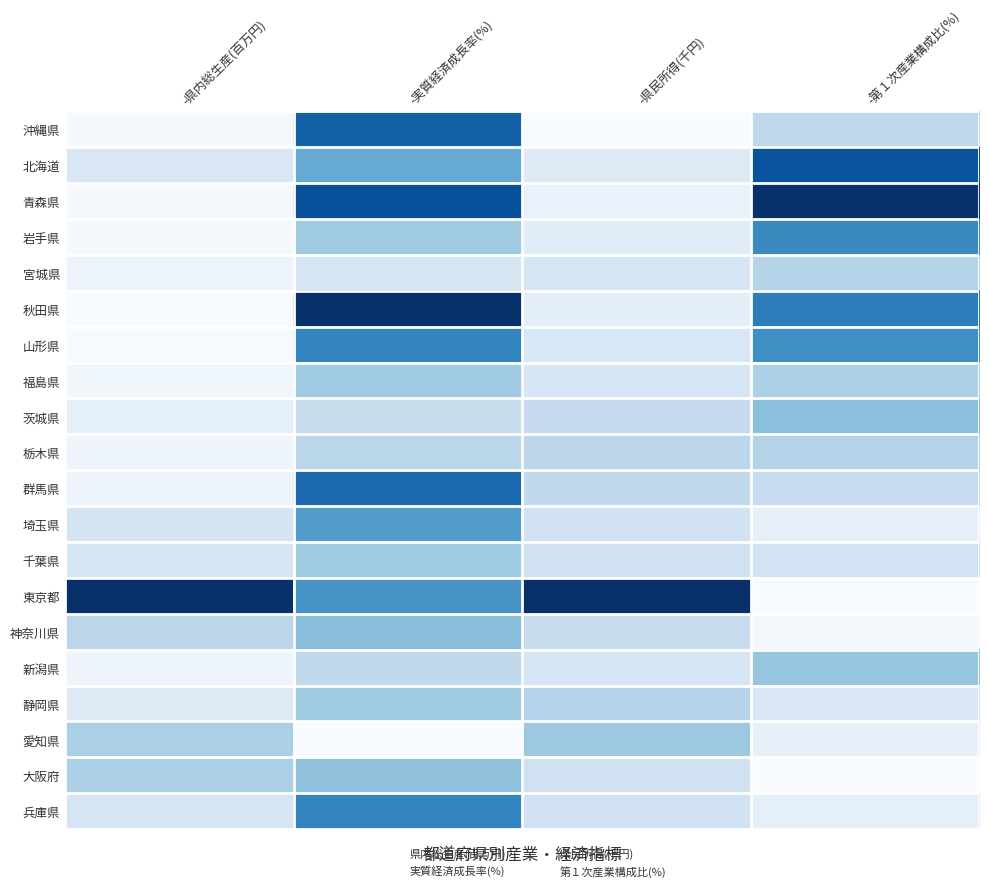

Which series has the largest total across all categories?

東京都